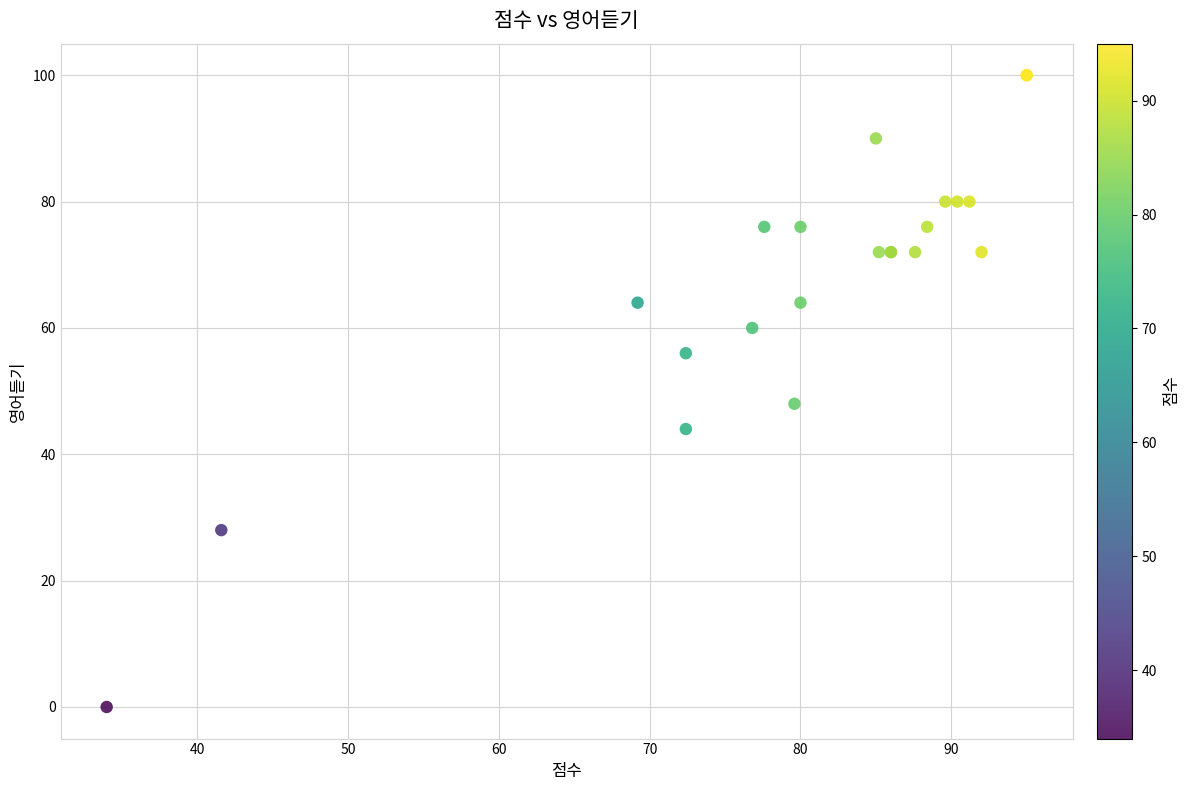

What Y value in the scatter plot is closest to 50?

48